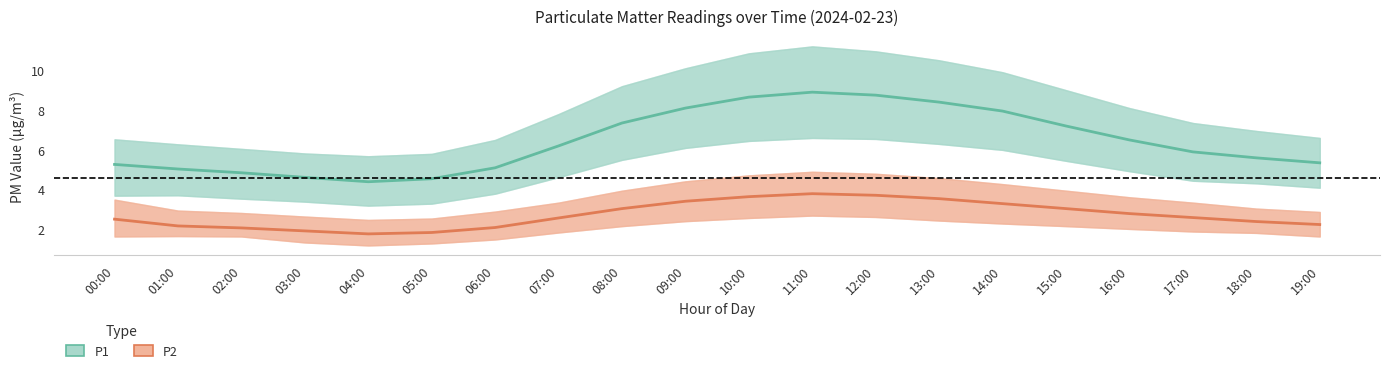

At which category is the sum across all series the highest?

11:00